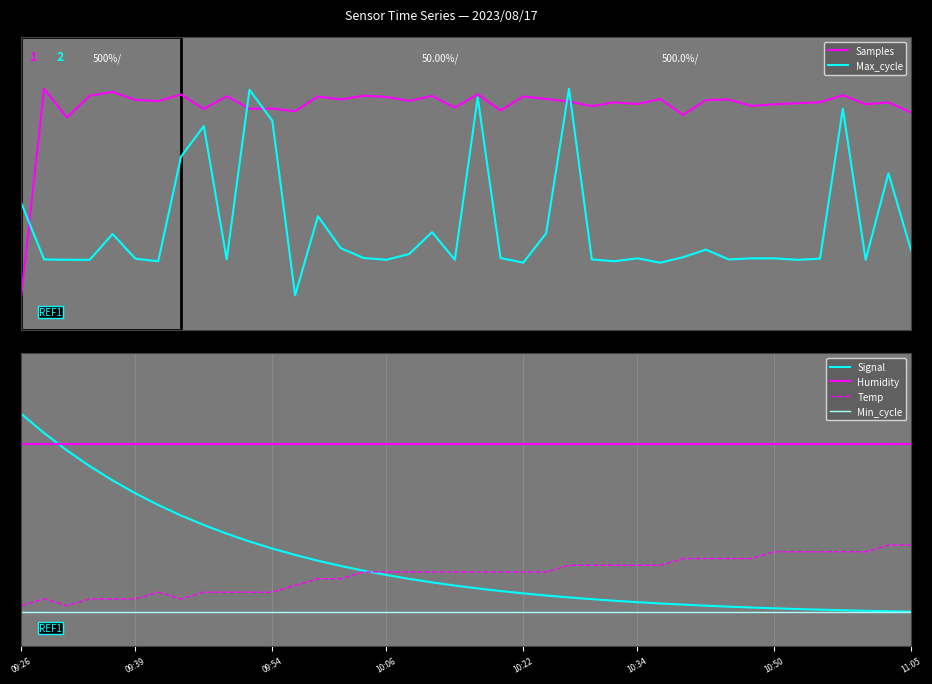

What is the difference between the Max_cycle values at 13 and 25?

0.3